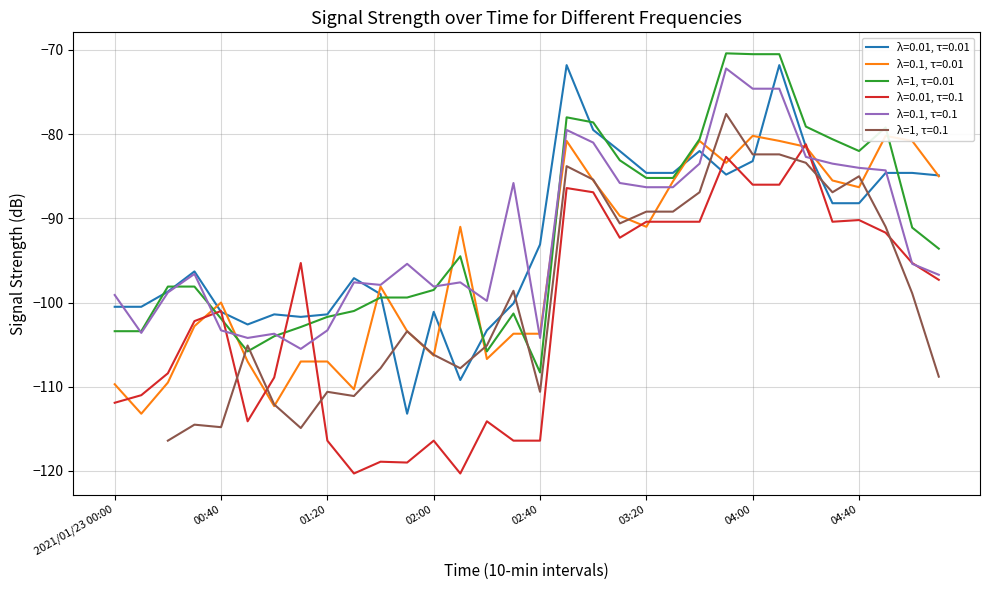

True or false: λ=0.01, τ=0.1 and λ=1, τ=0.01 cross at least once.

True